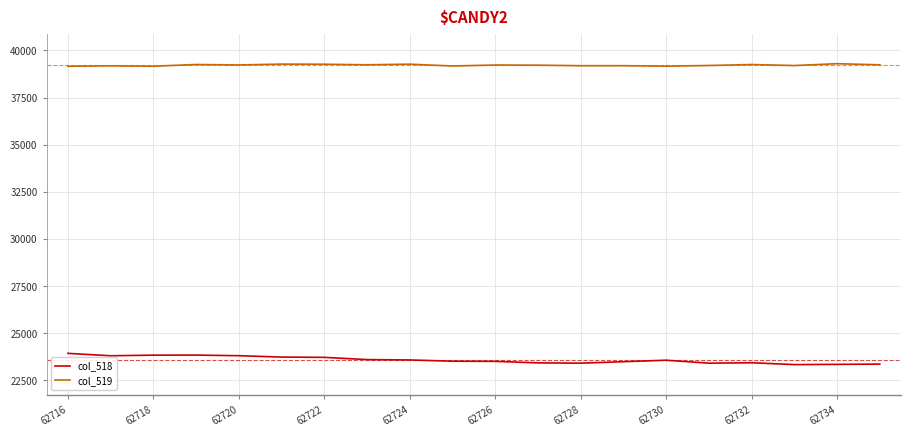

At how many categories does at least one series exceed 31454?

20